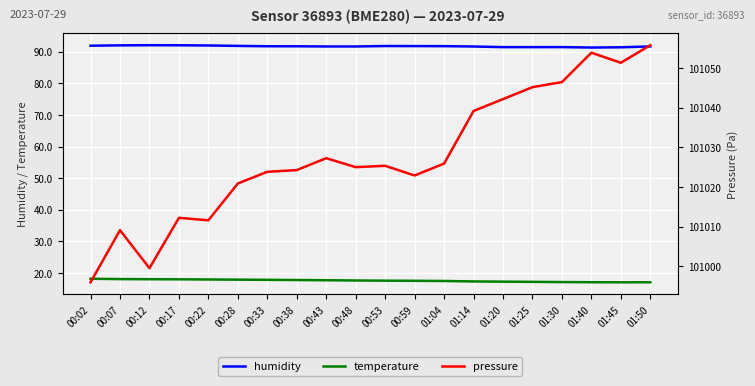

What is the sum of the humidity values at 00:12 and 01:50?

183.8